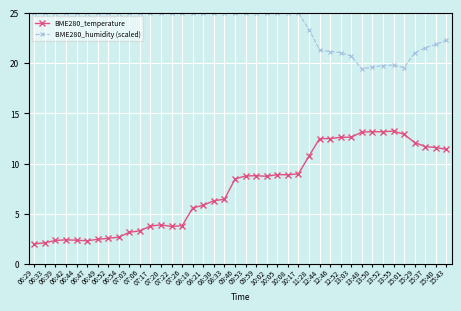

True or false: BME280_temperature and BME280_humidity (scaled) cross at least once.

False